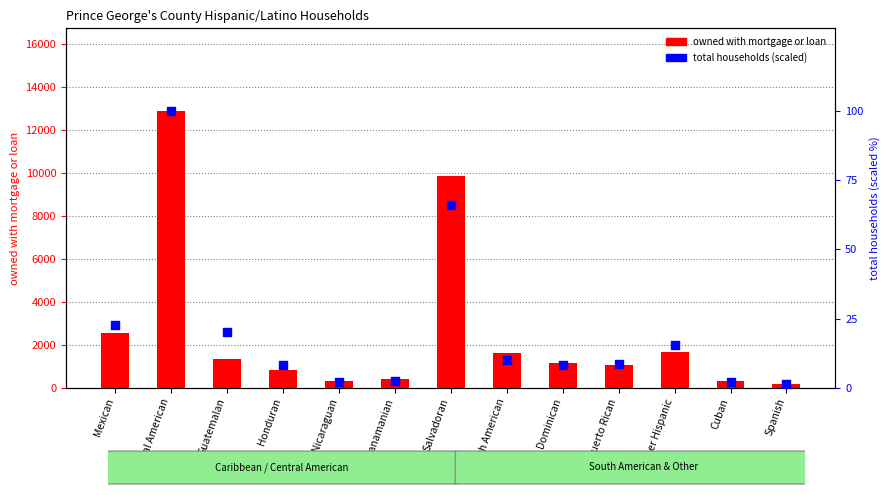

What are all the series names shown in the legend?

owned with mortgage or loan, total households (scaled)